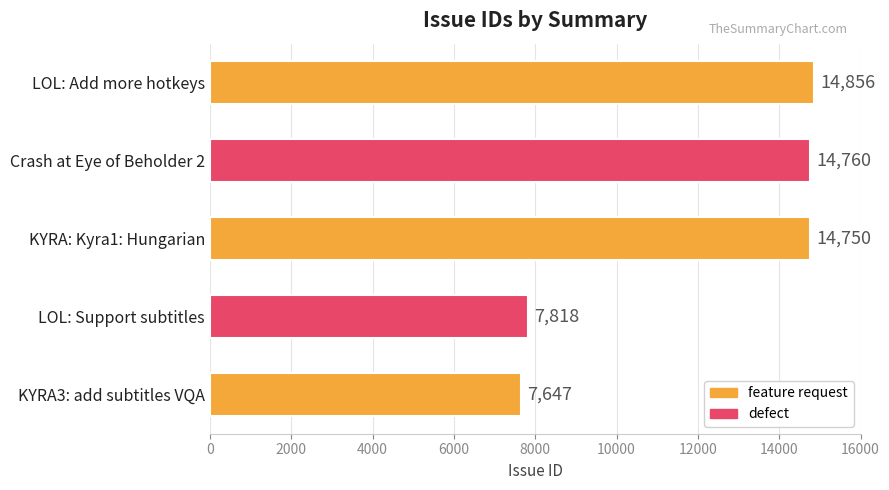

Reading top to bottom, transcribe all the data shown in this chart.

14856	14760	14750	7818	7647